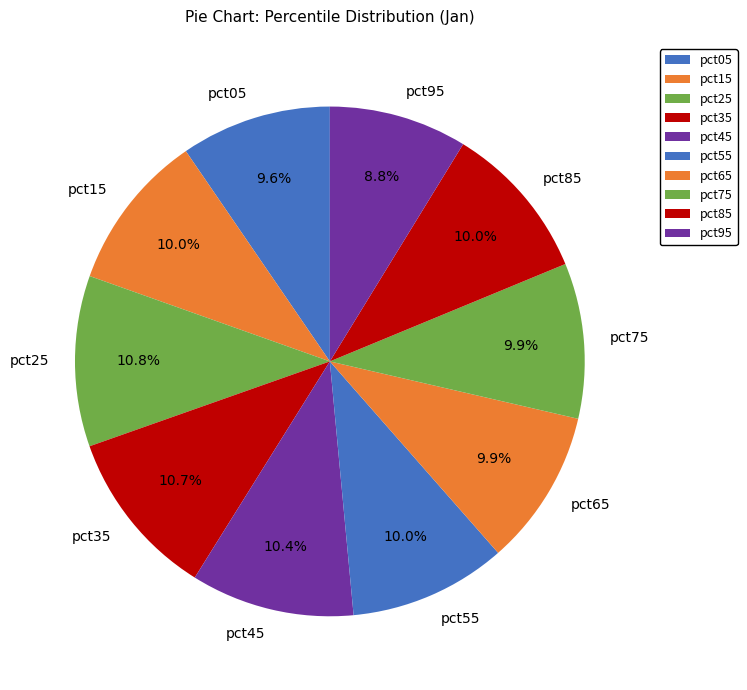

What is the smallest slice in the pie chart?

pct95